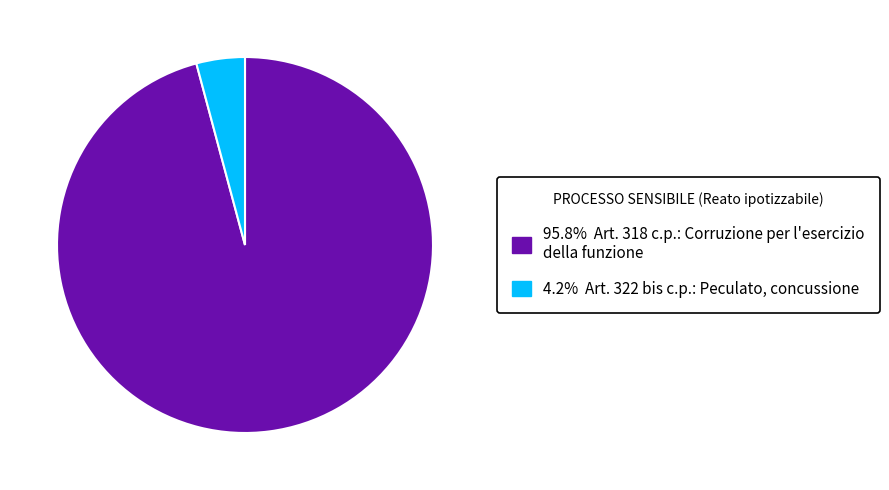

Is there a majority slice in this chart?

Yes